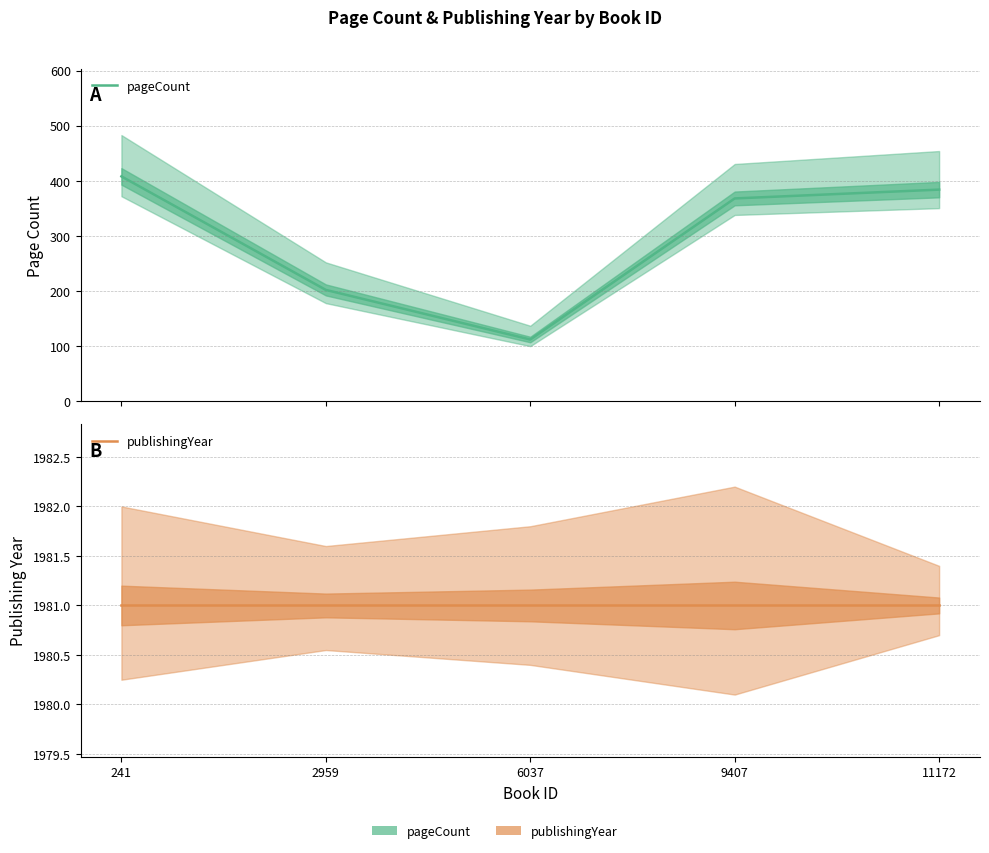

What is the maximum value shown in the chart?

1981